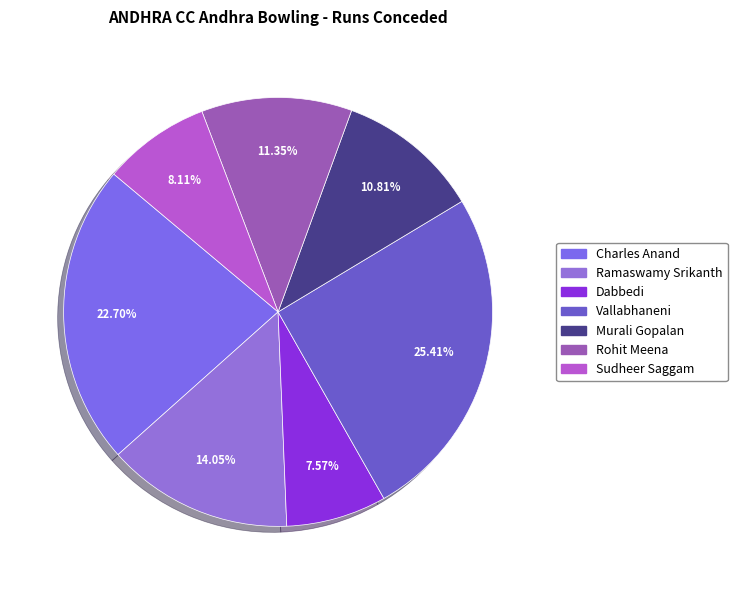

Do Dabbedi and Rohit Meena together represent more than half of the pie?

No